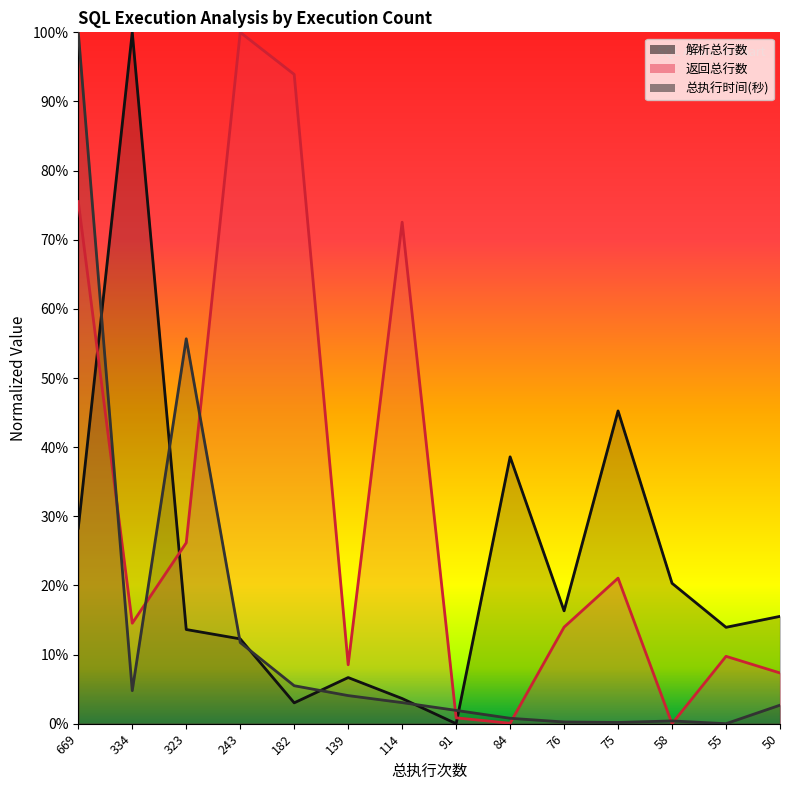

At how many categories does at least one series exceed 0?

14